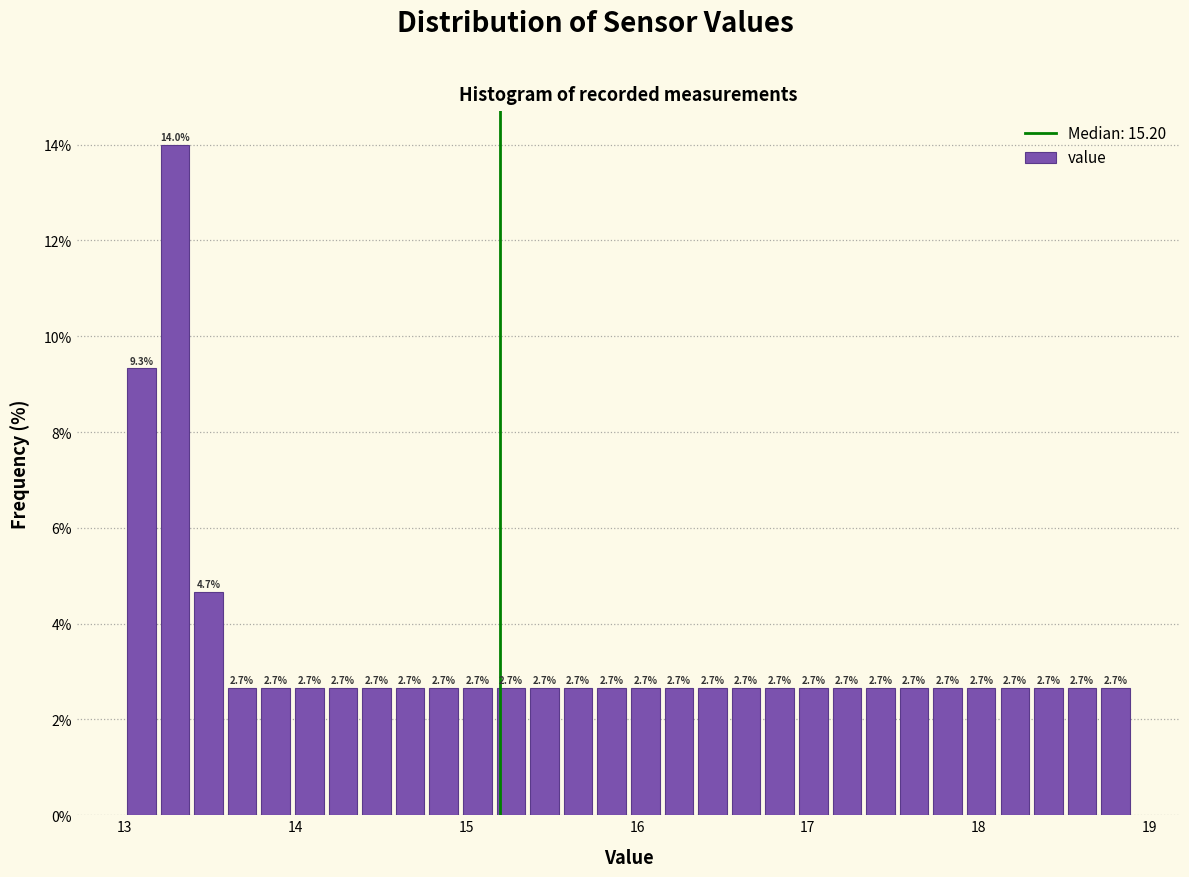

Read against the x-axis, roughly where is the centre of the tallest bar?

13.3